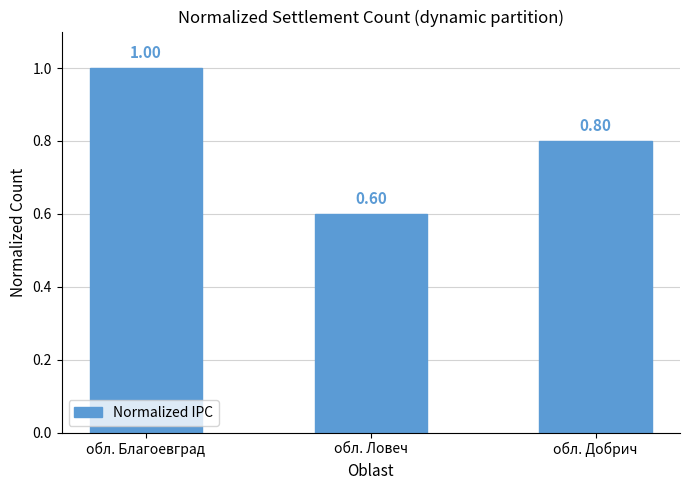

What is the label of the 2nd bar from the right?

обл. Ловеч